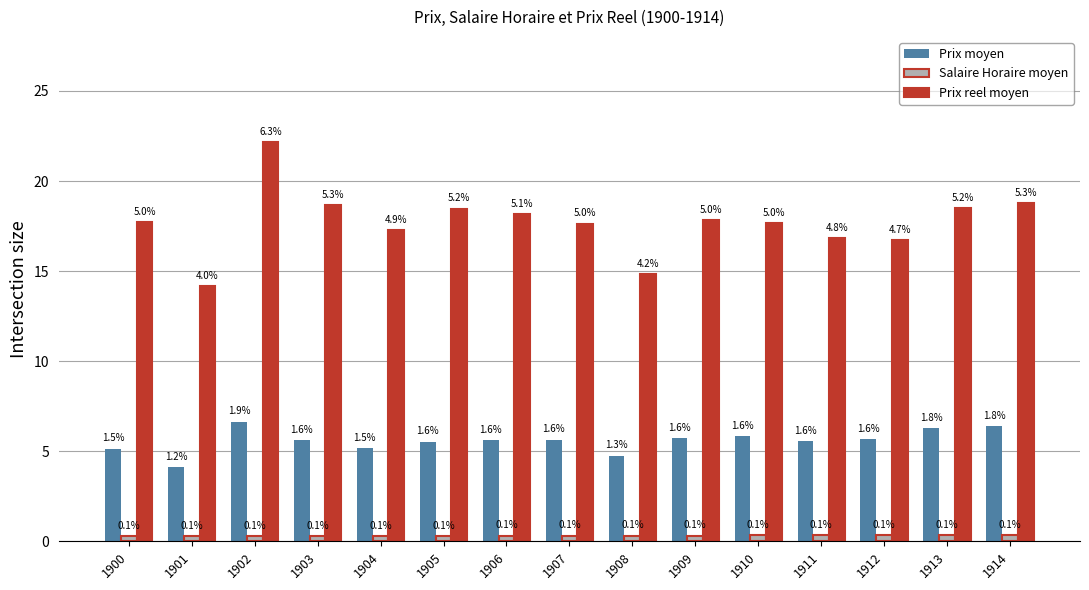

True or false: Salaire Horaire moyen has a value of 0.3 at 1901.

True